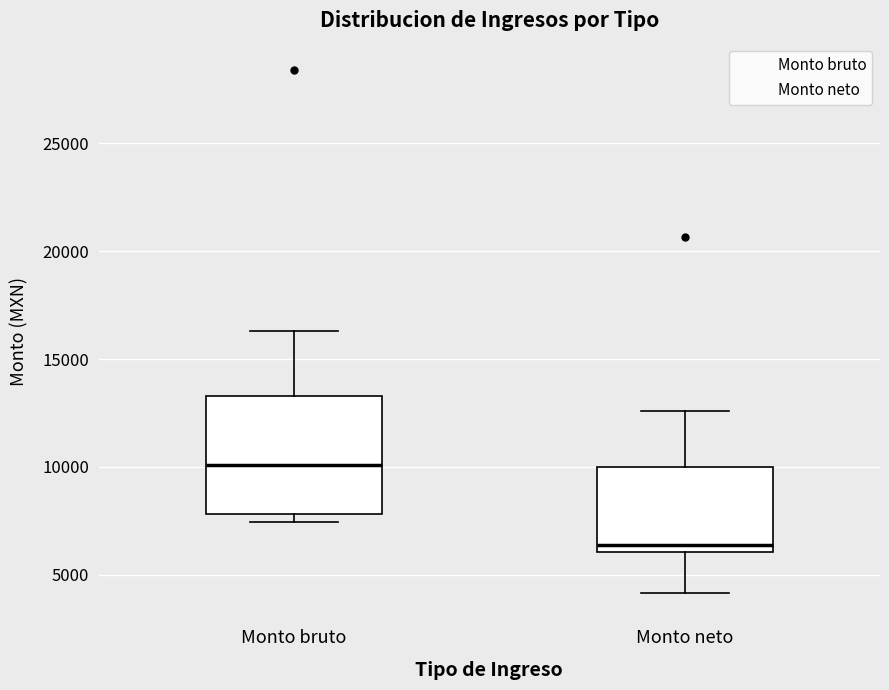

Reading left to right, read every box against the y-axis: the position of its median line, the range the box covers, and the ends of its whiskers. The values are not printed on the chart, so give them approximately, as read against the axis.

Monto bruto: median 10000, box 8000 to 13500, whiskers 7500 to 16500
Monto neto: median 6500, box 6000 to 10000, whiskers 4000 to 12500